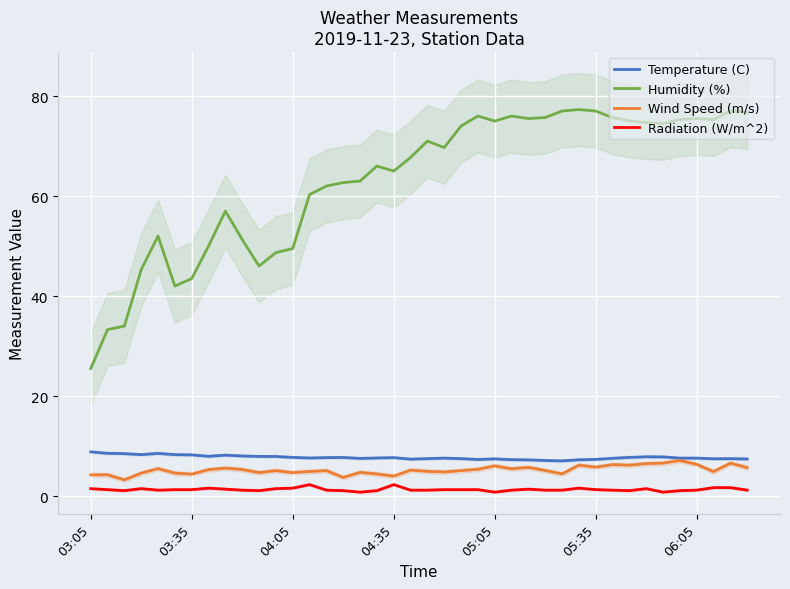

What is the difference between the Humidity (%) values at 7 and 38?

27.0